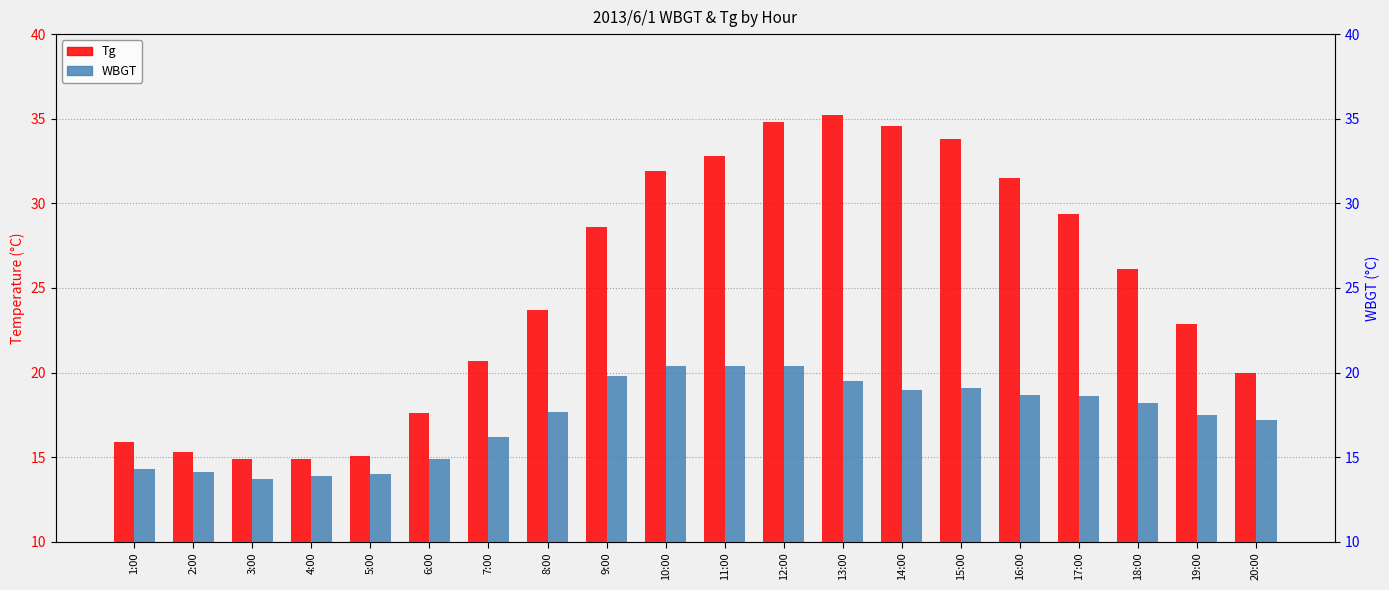

What is the label of the 7th bar from the right?

14:00